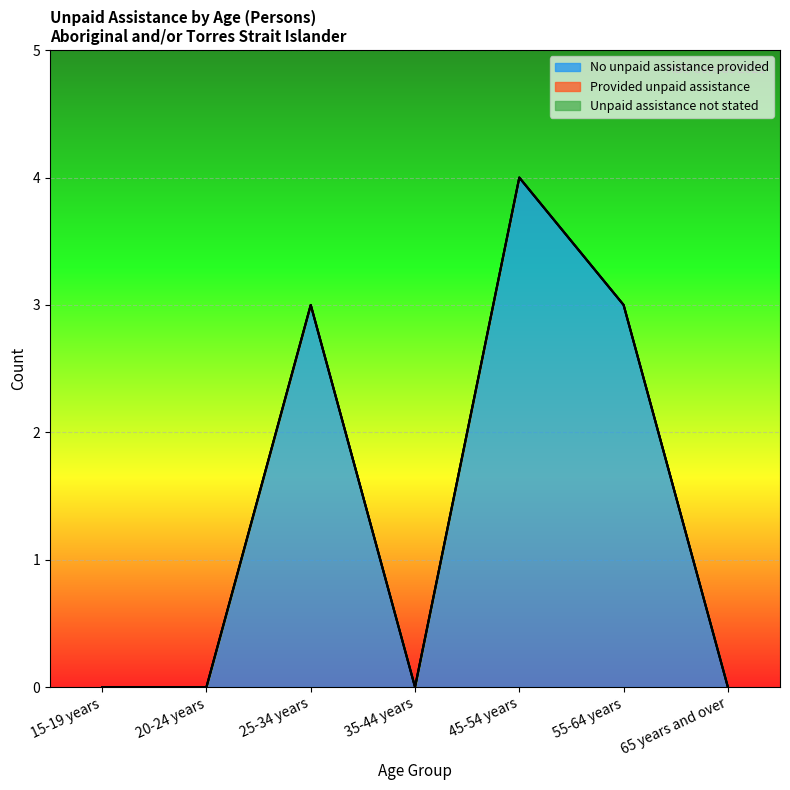

Count the number of categories in the chart.

7